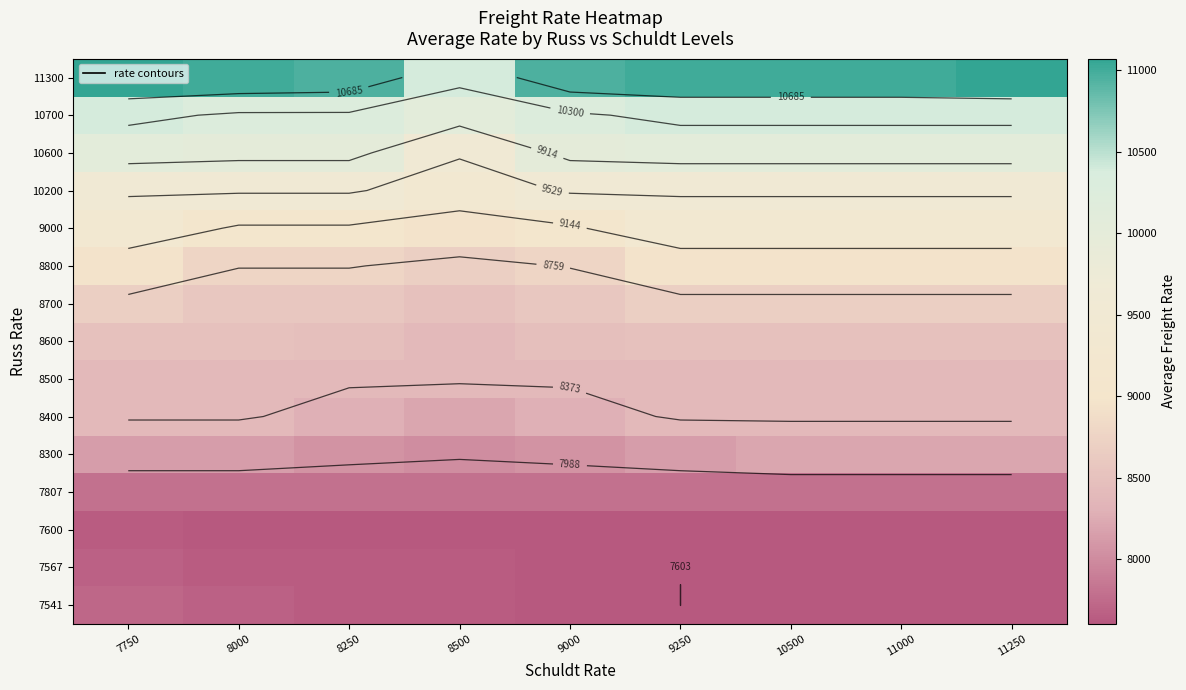

At which category does the chart reach its minimum across all series?

9250